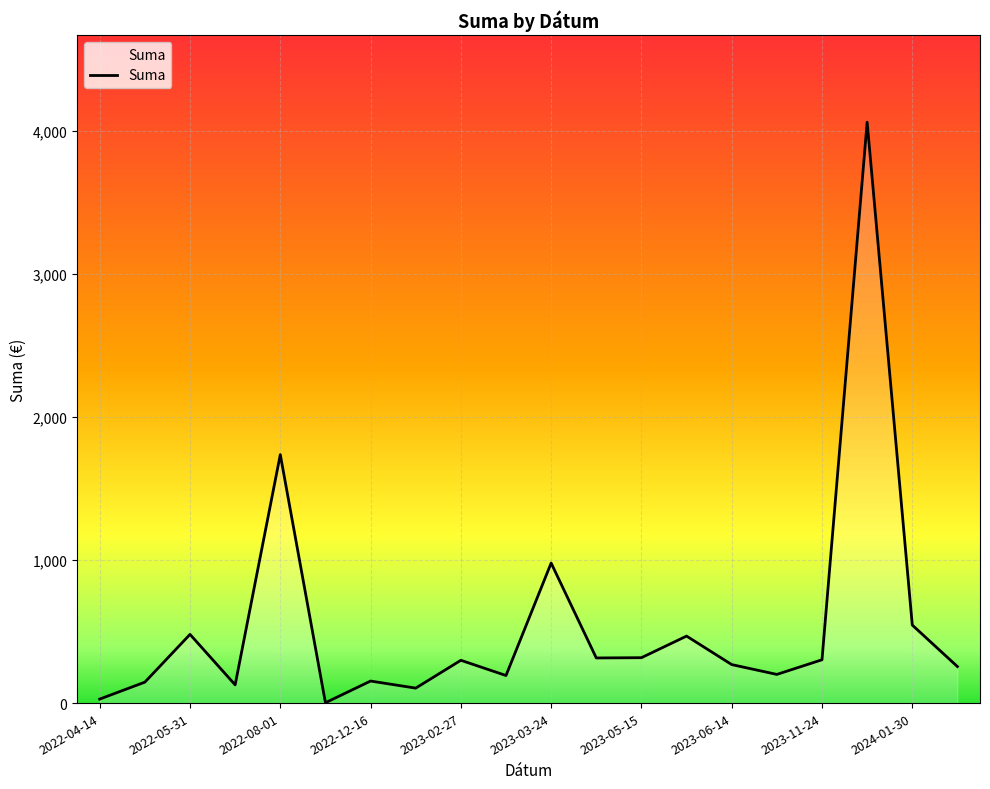

What is the difference between the maximum and minimum values?

4056.9